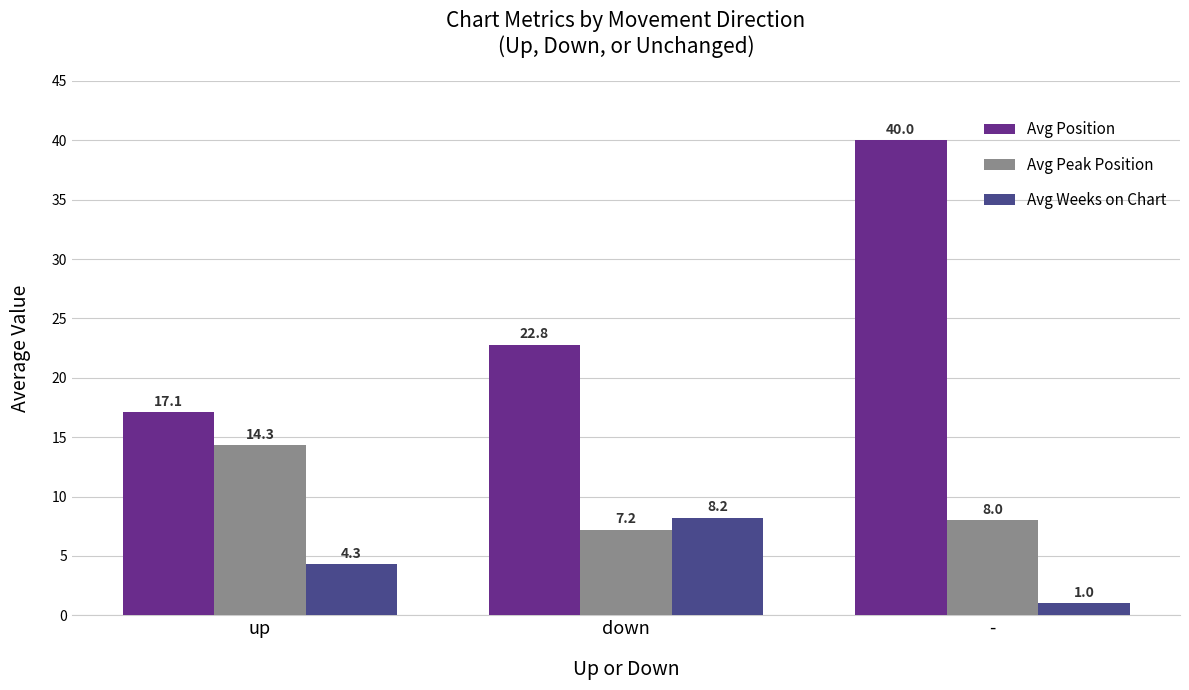

What is the value of the Avg Peak Position bar at the 1st from the left?

14.3